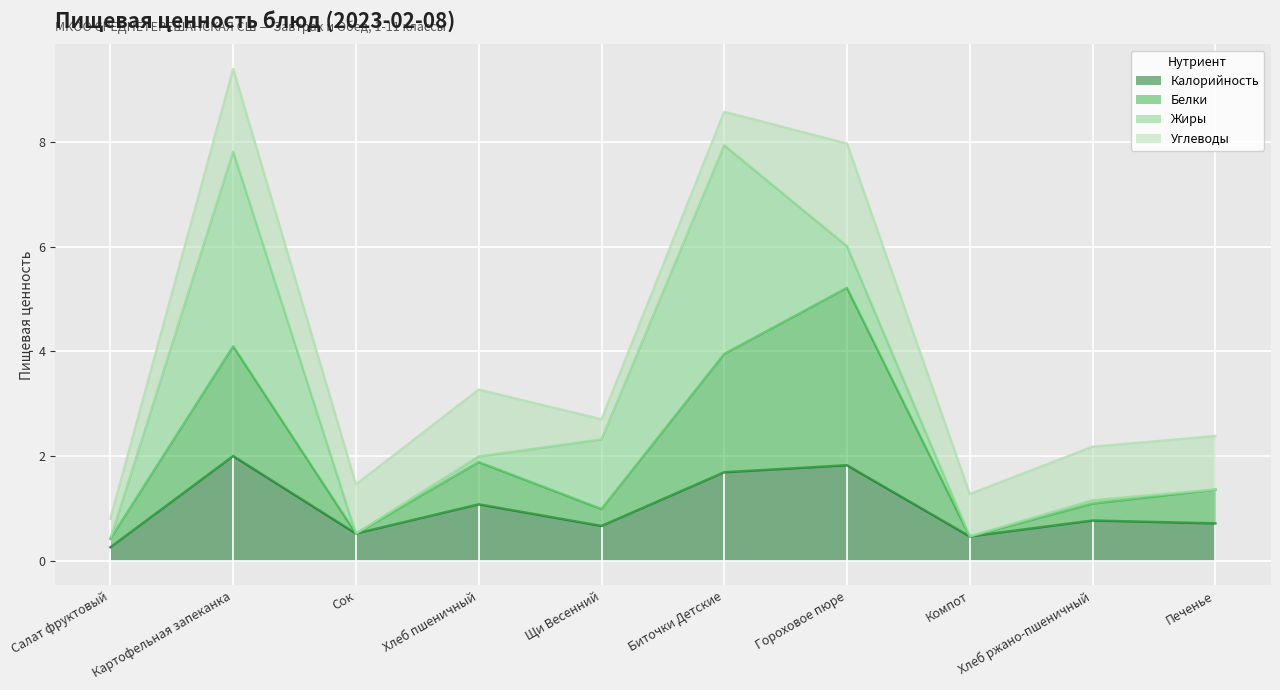

Which has a higher value, Щи Весенний or Печенье?

Печенье